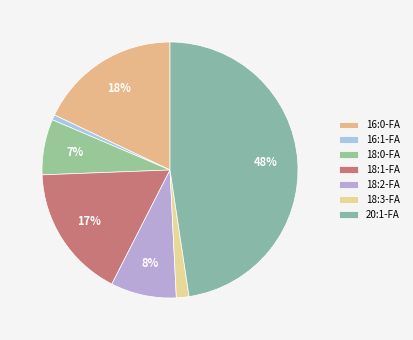

The 16:1-FA slice represents 1% of the pie. True or false?

True